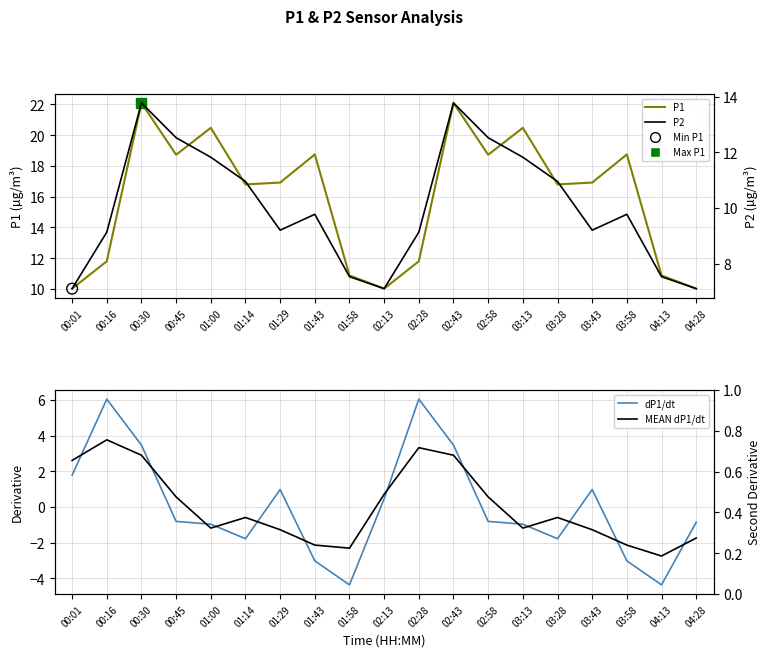

Which series has the largest Y range (max minus min)?

P1